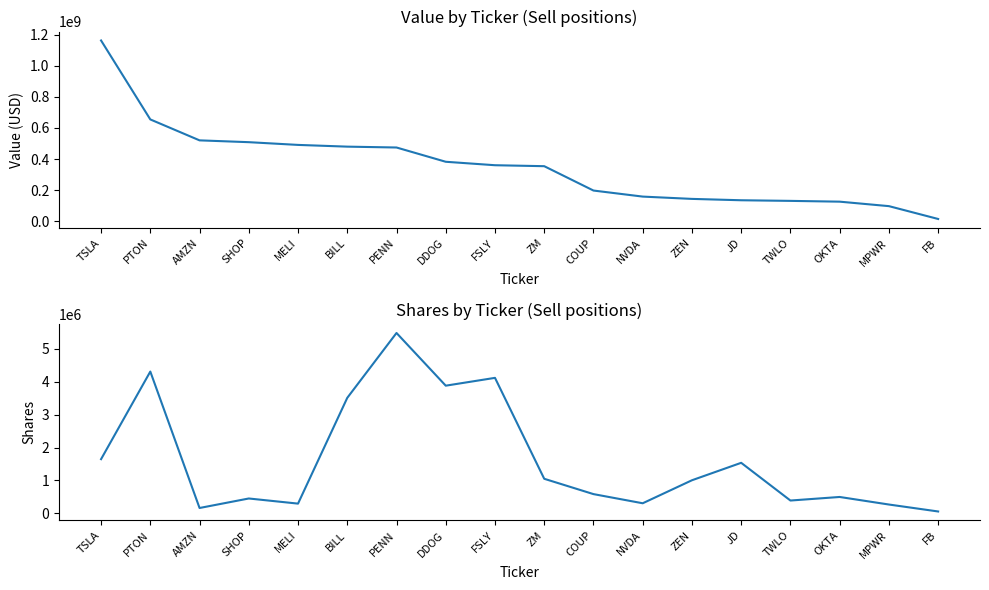

What value does the Value series have at MPWR?

97137000